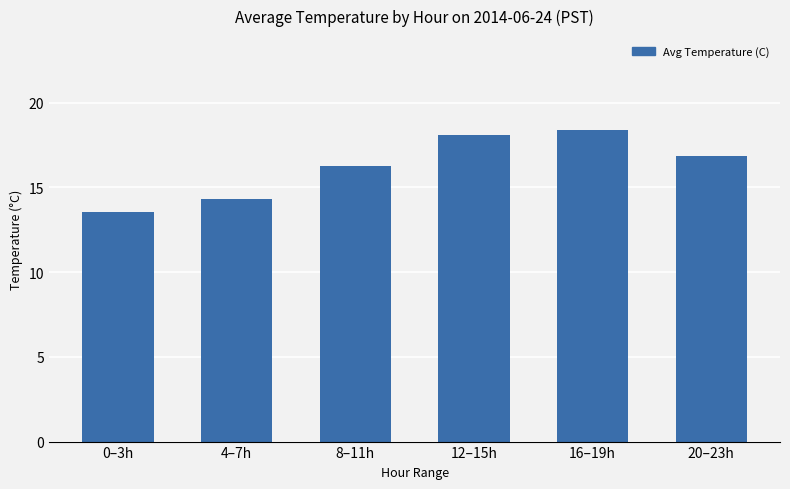

Approximately how many times larger is the value at 12–15h compared to 8–11h?

1.1